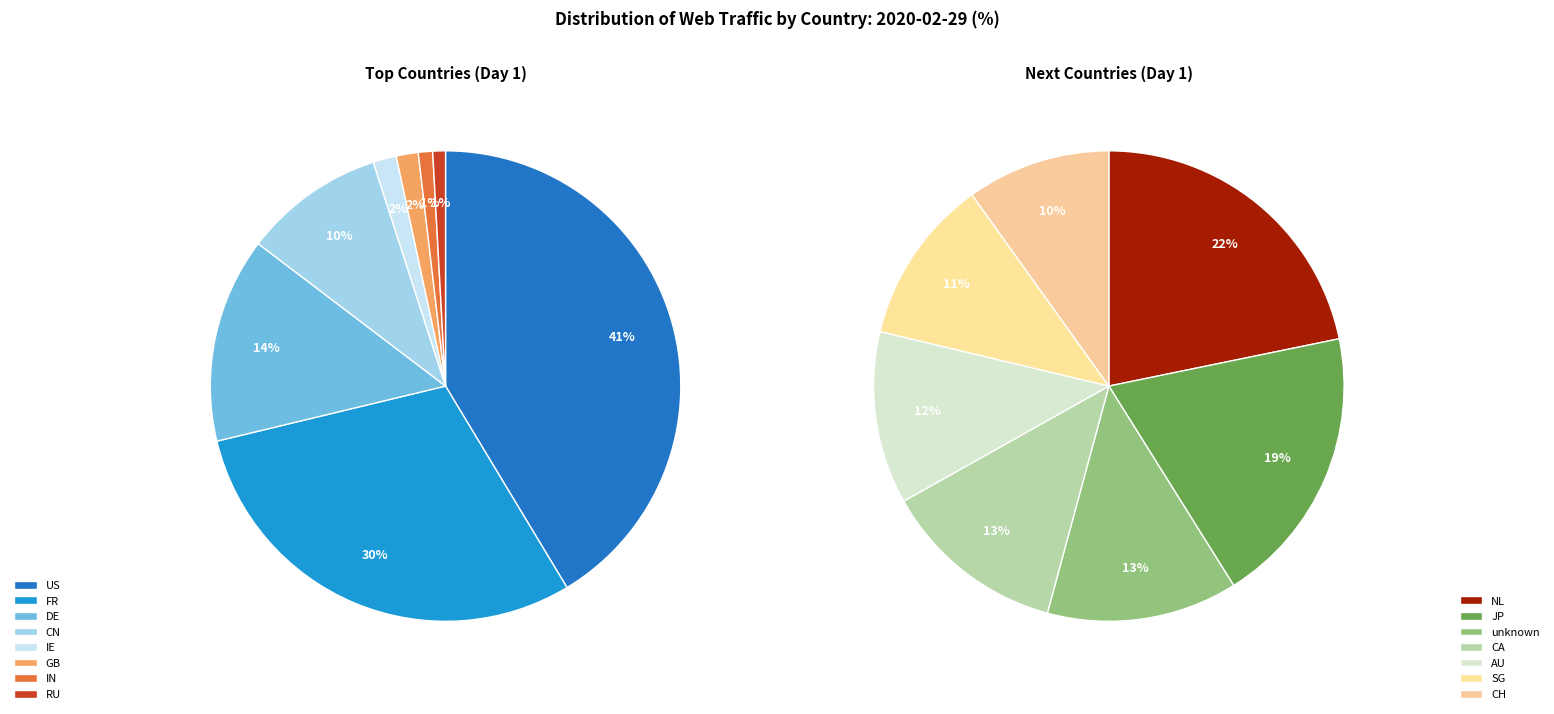

Rank the categories by value from highest to lowest.

US, FR, DE, CN, IE, GB, IN, RU, NL, JP, unknown, CA, AU, SG, CH